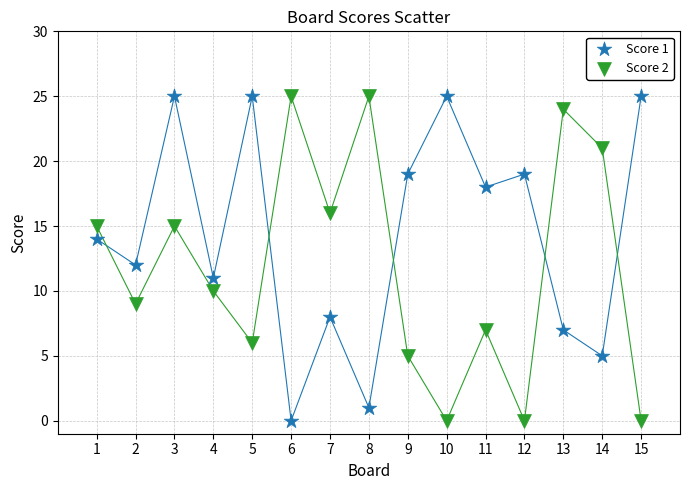

What is the X range (max minus min) for the scatter plot?

14